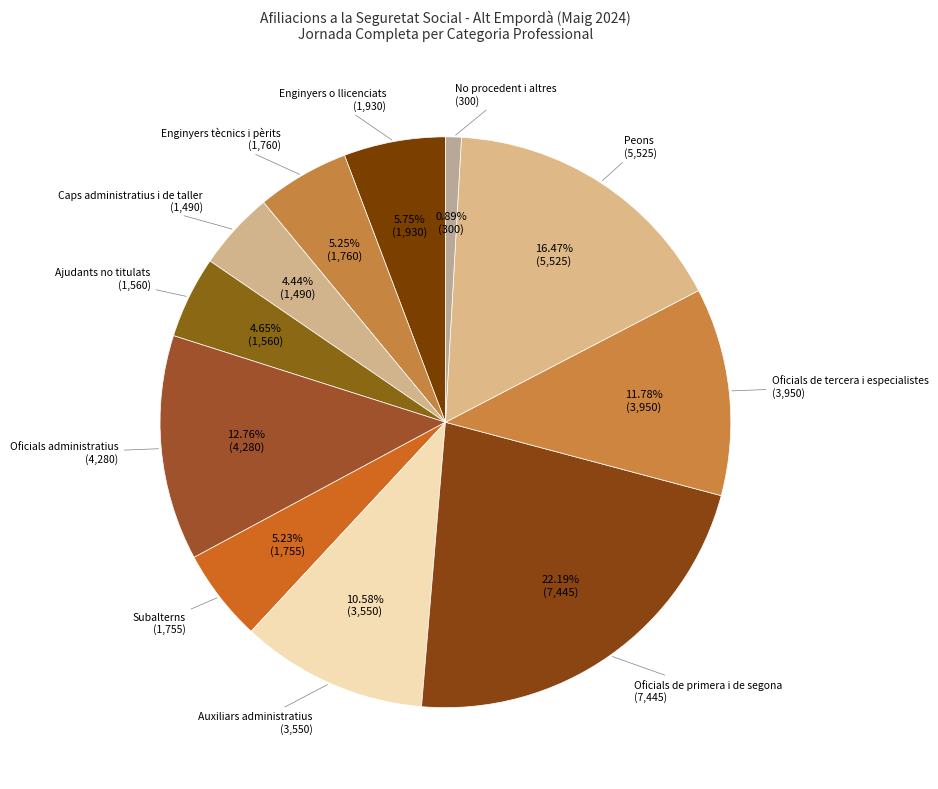

Combined, what portion of the pie is Oficials administratius and Ajudants no titulats?

17.4%